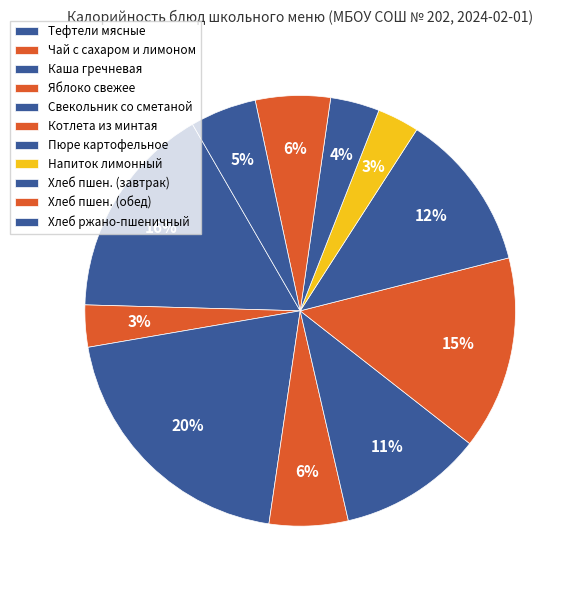

Is there a majority slice in this chart?

No